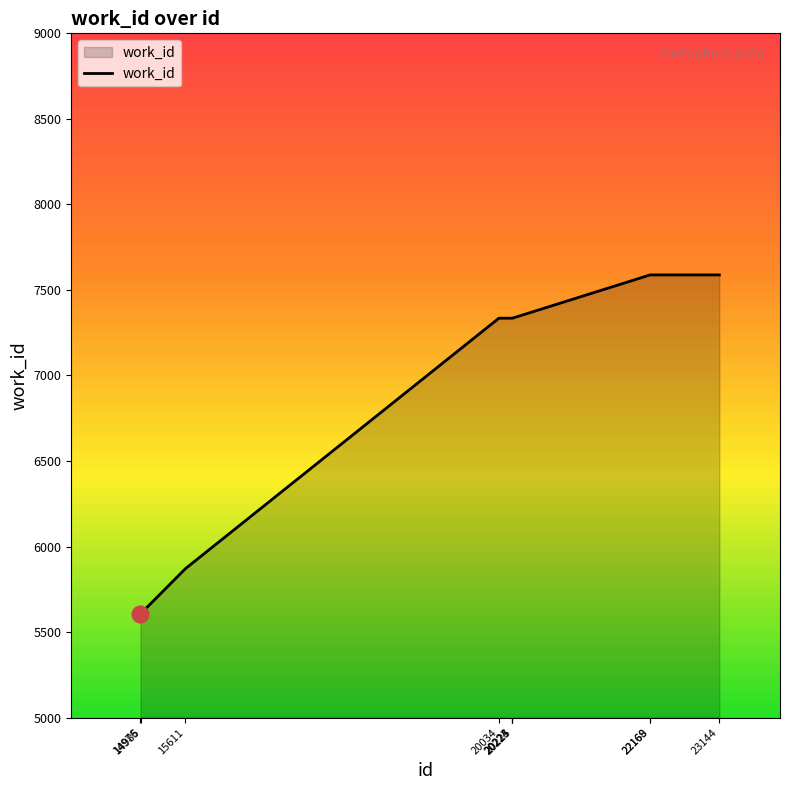

What is the difference between the values at 20225 and 22169?

253